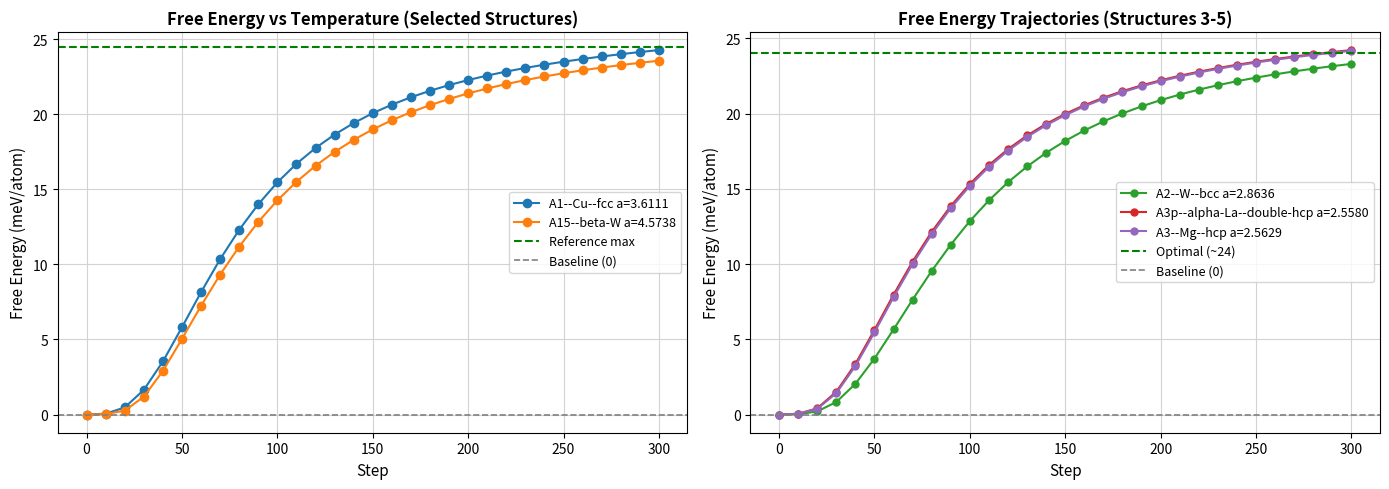

What is the value of the Optimal (~24) point at the 2nd from the left?

24.0